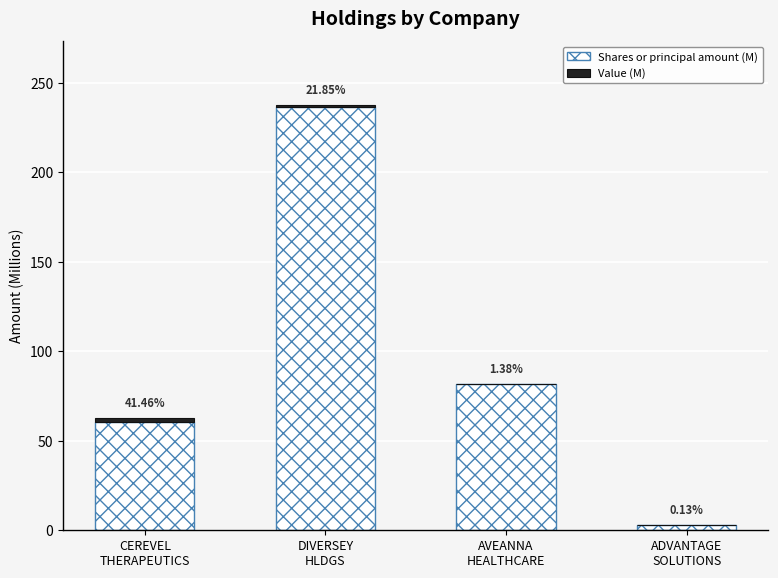

Does the chart contain stacked bars?

Yes